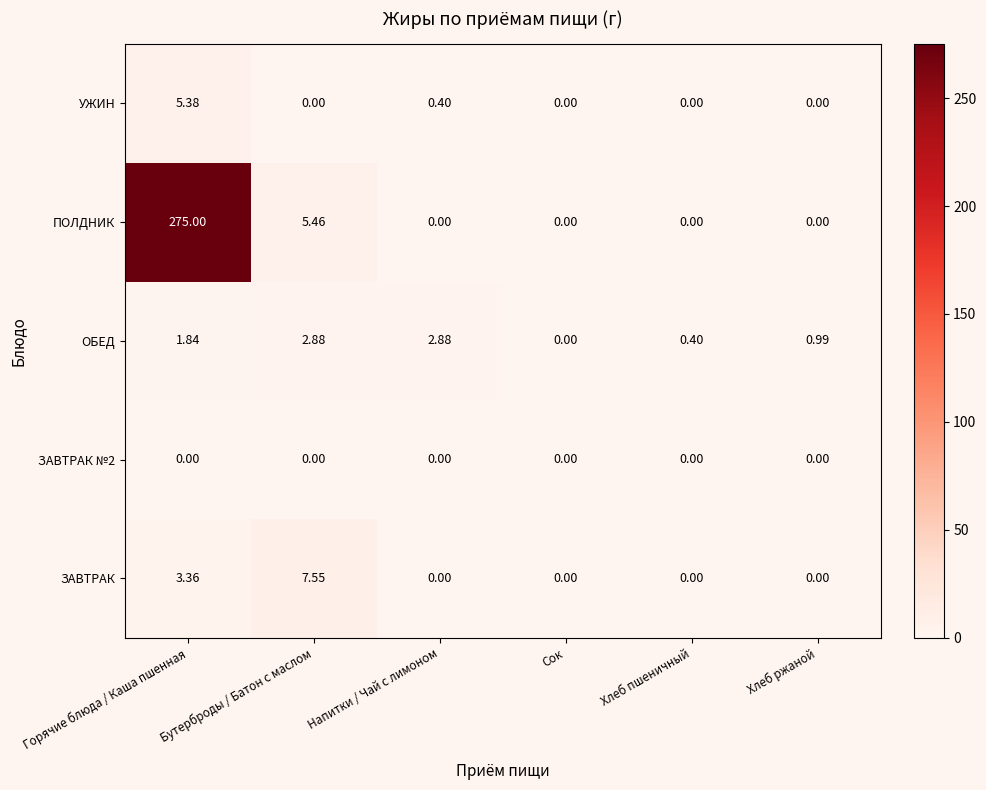

Where is ПОЛДНИК nearest to the value 137?

Бутерброды / Батон с маслом